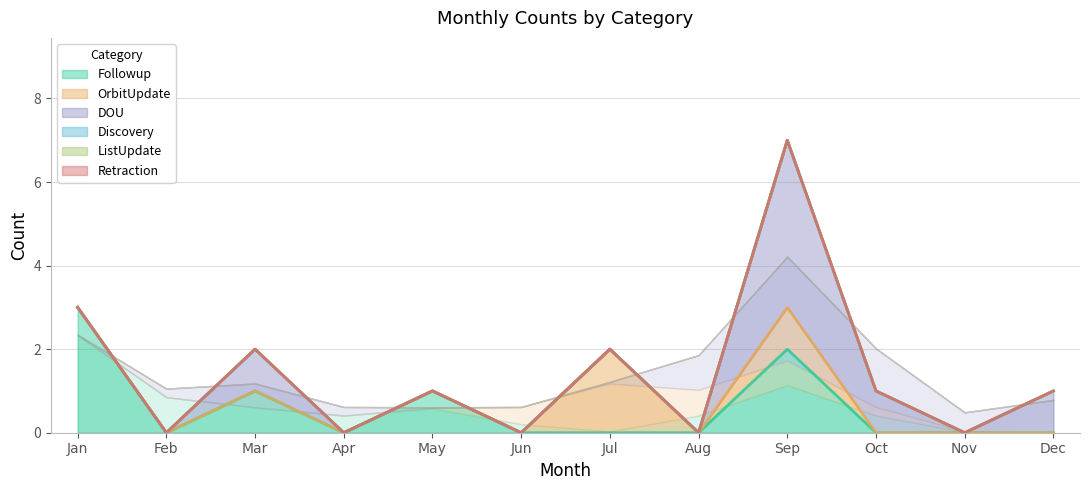

The Followup series shows 1 at Jul. True or false?

False